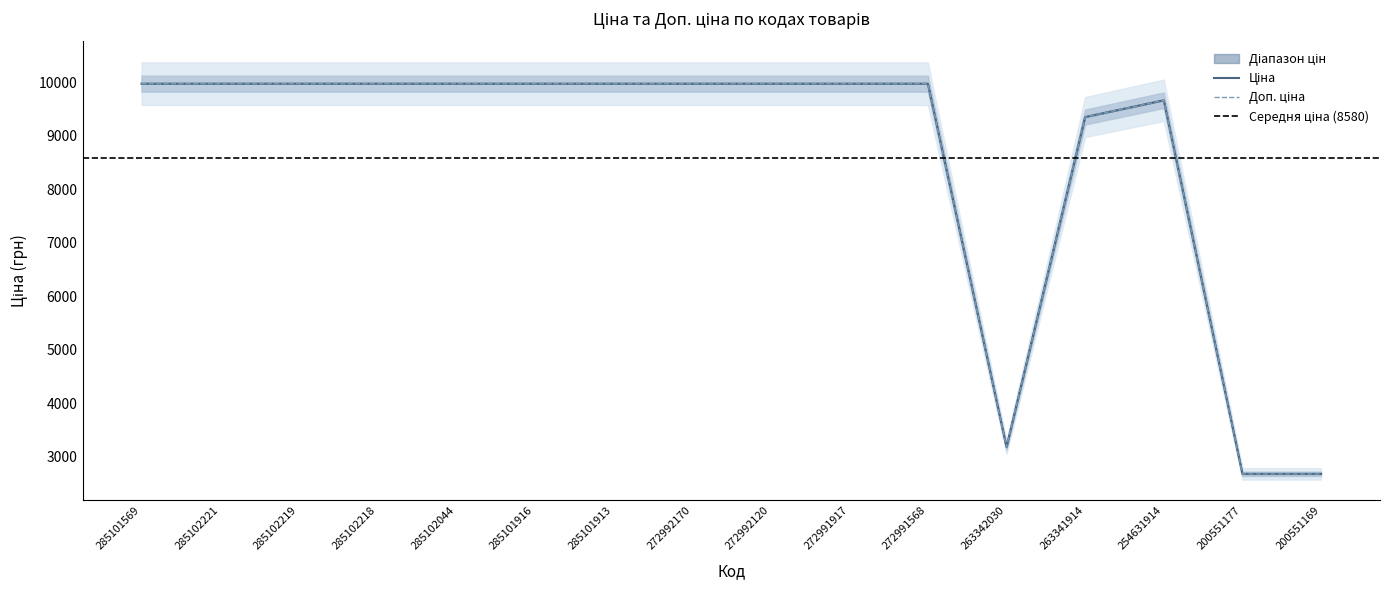

What is the label of the 10th point from the left?

272991917